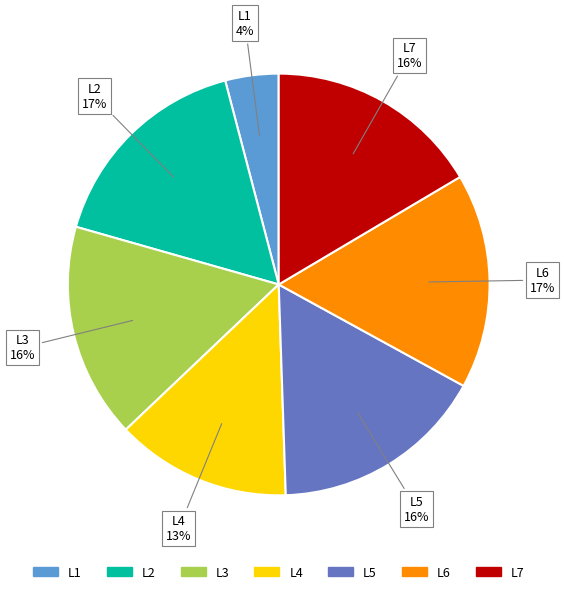

Which slice is the smallest?

L1